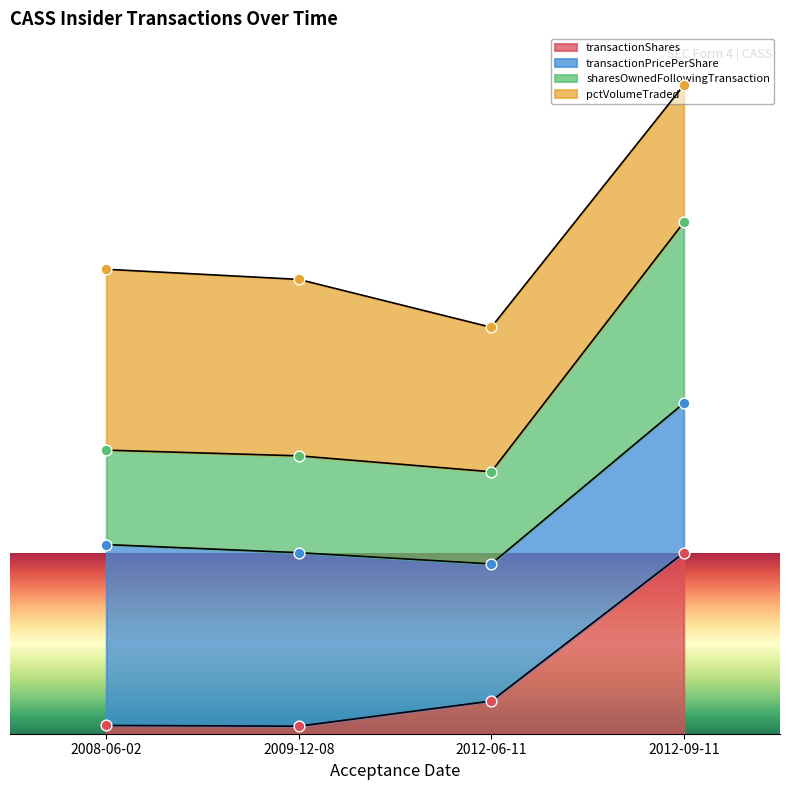

What is the total value across all series at 2008-06-02?

1.6